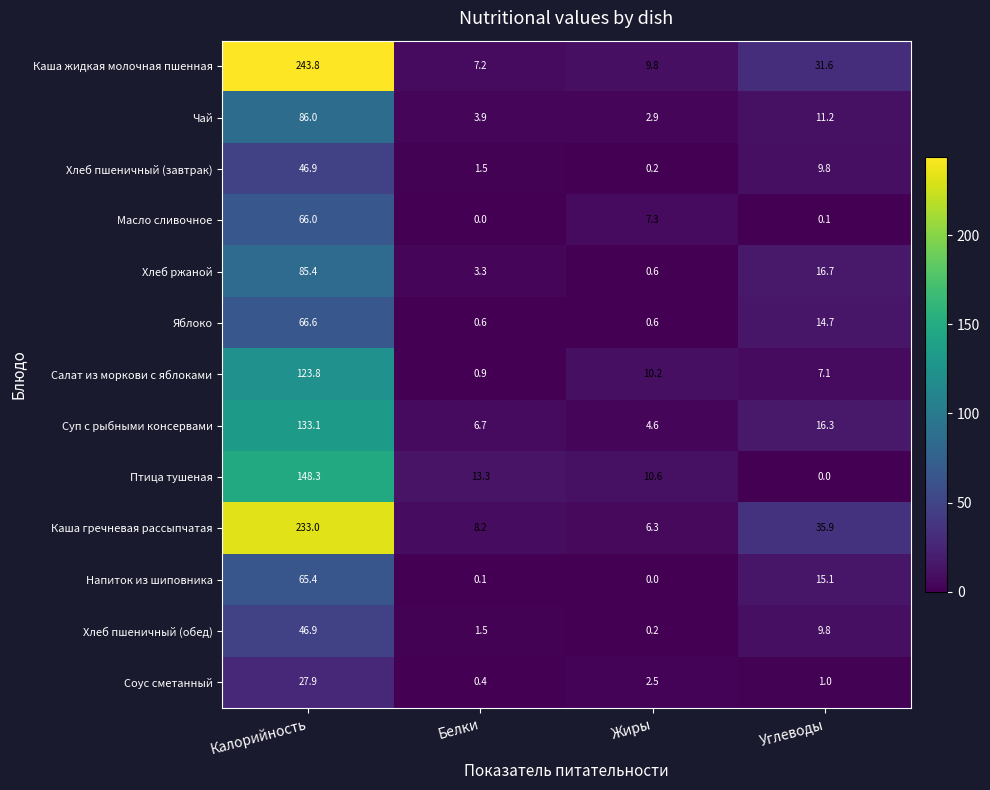

How many categories are shown in the chart?

4